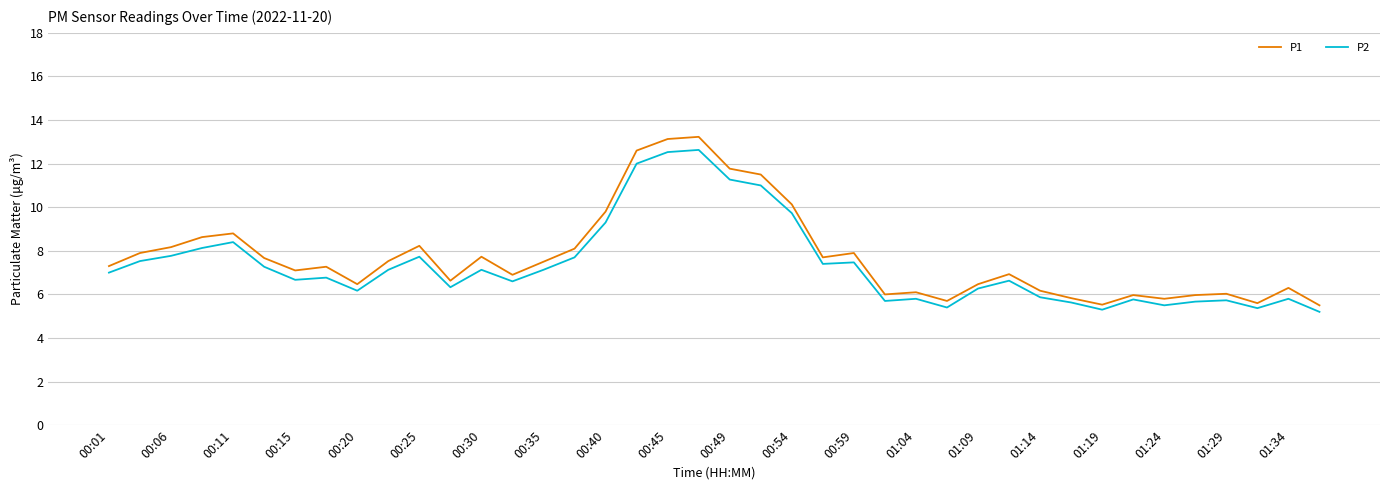

True or false: P1 and P2 intersect in this chart.

False